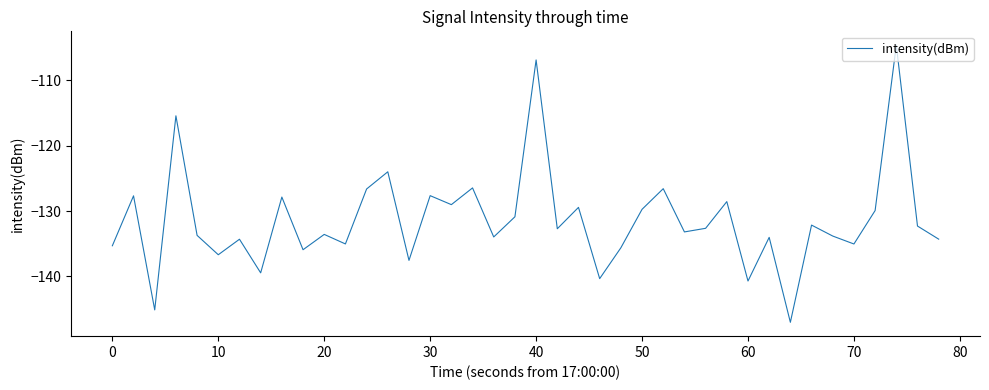

How many interior local peaks (higher than both neighbors) does the data have?

15